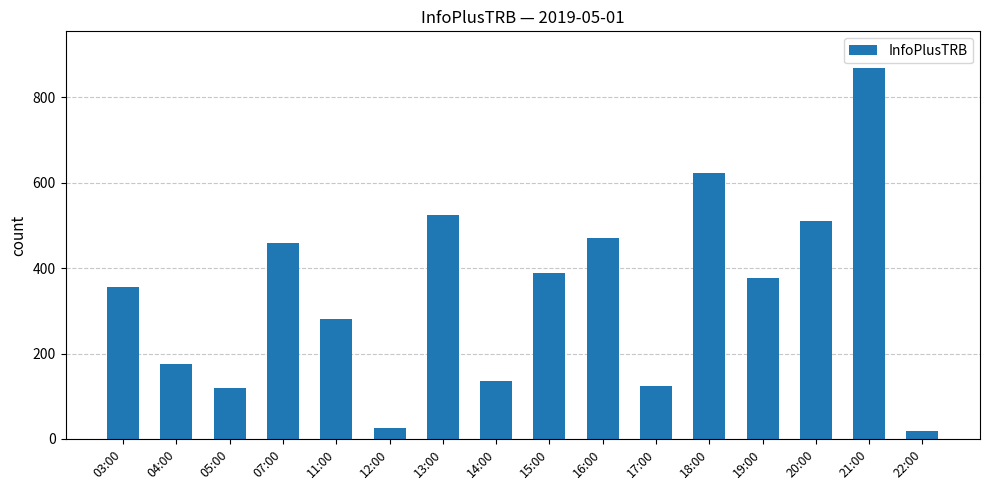

Read the value at 13:00.

525